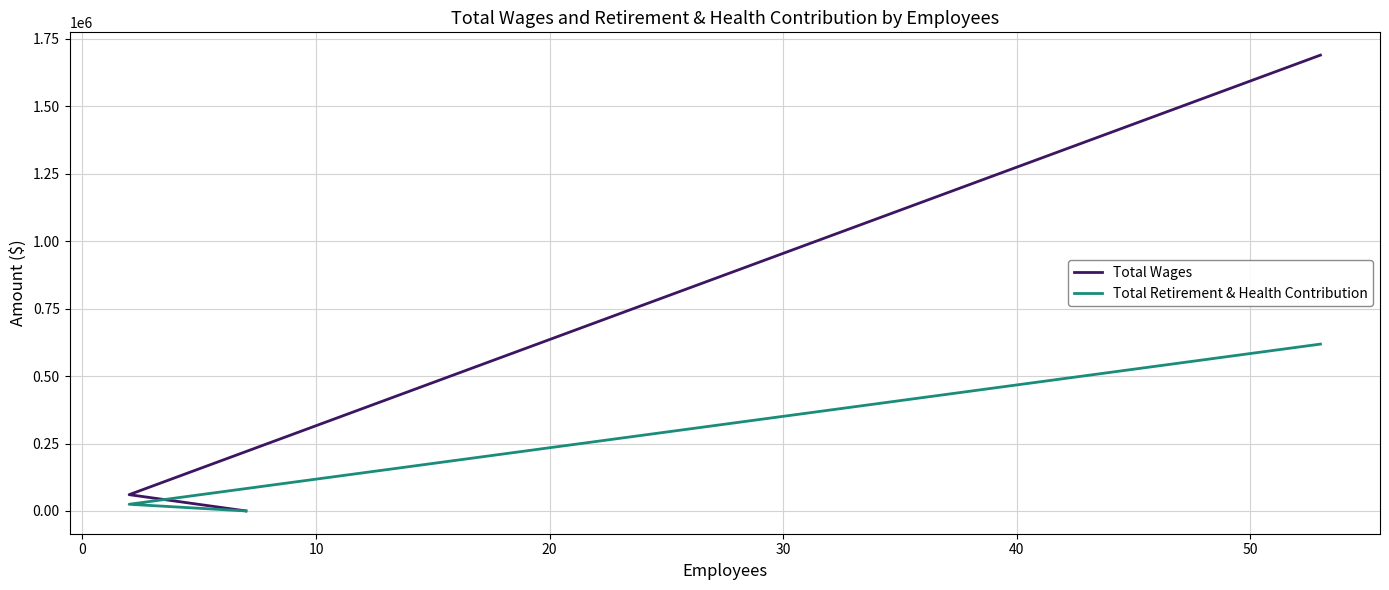

The value of Total Retirement & Health Contribution at 0 is 43117. True or false?

False